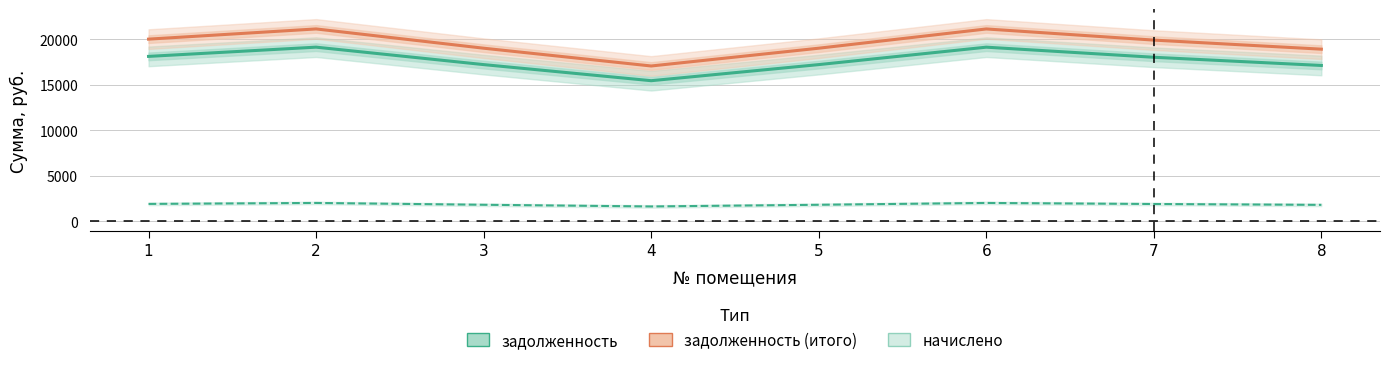

What is the average value of the задолженность (итого) series?

19525.6